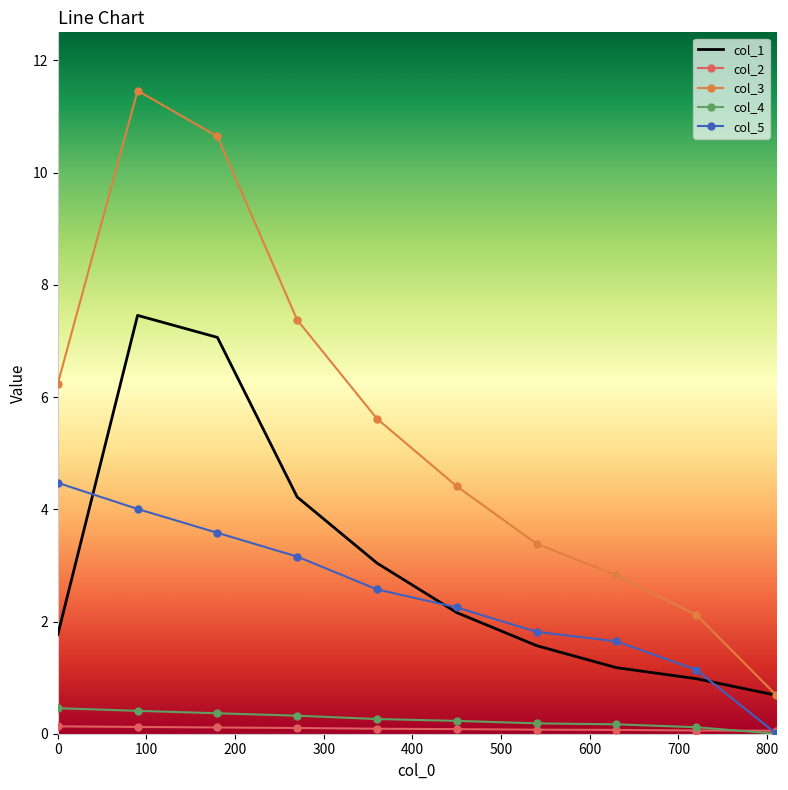

Which series has the largest range (max minus min)?

col_3